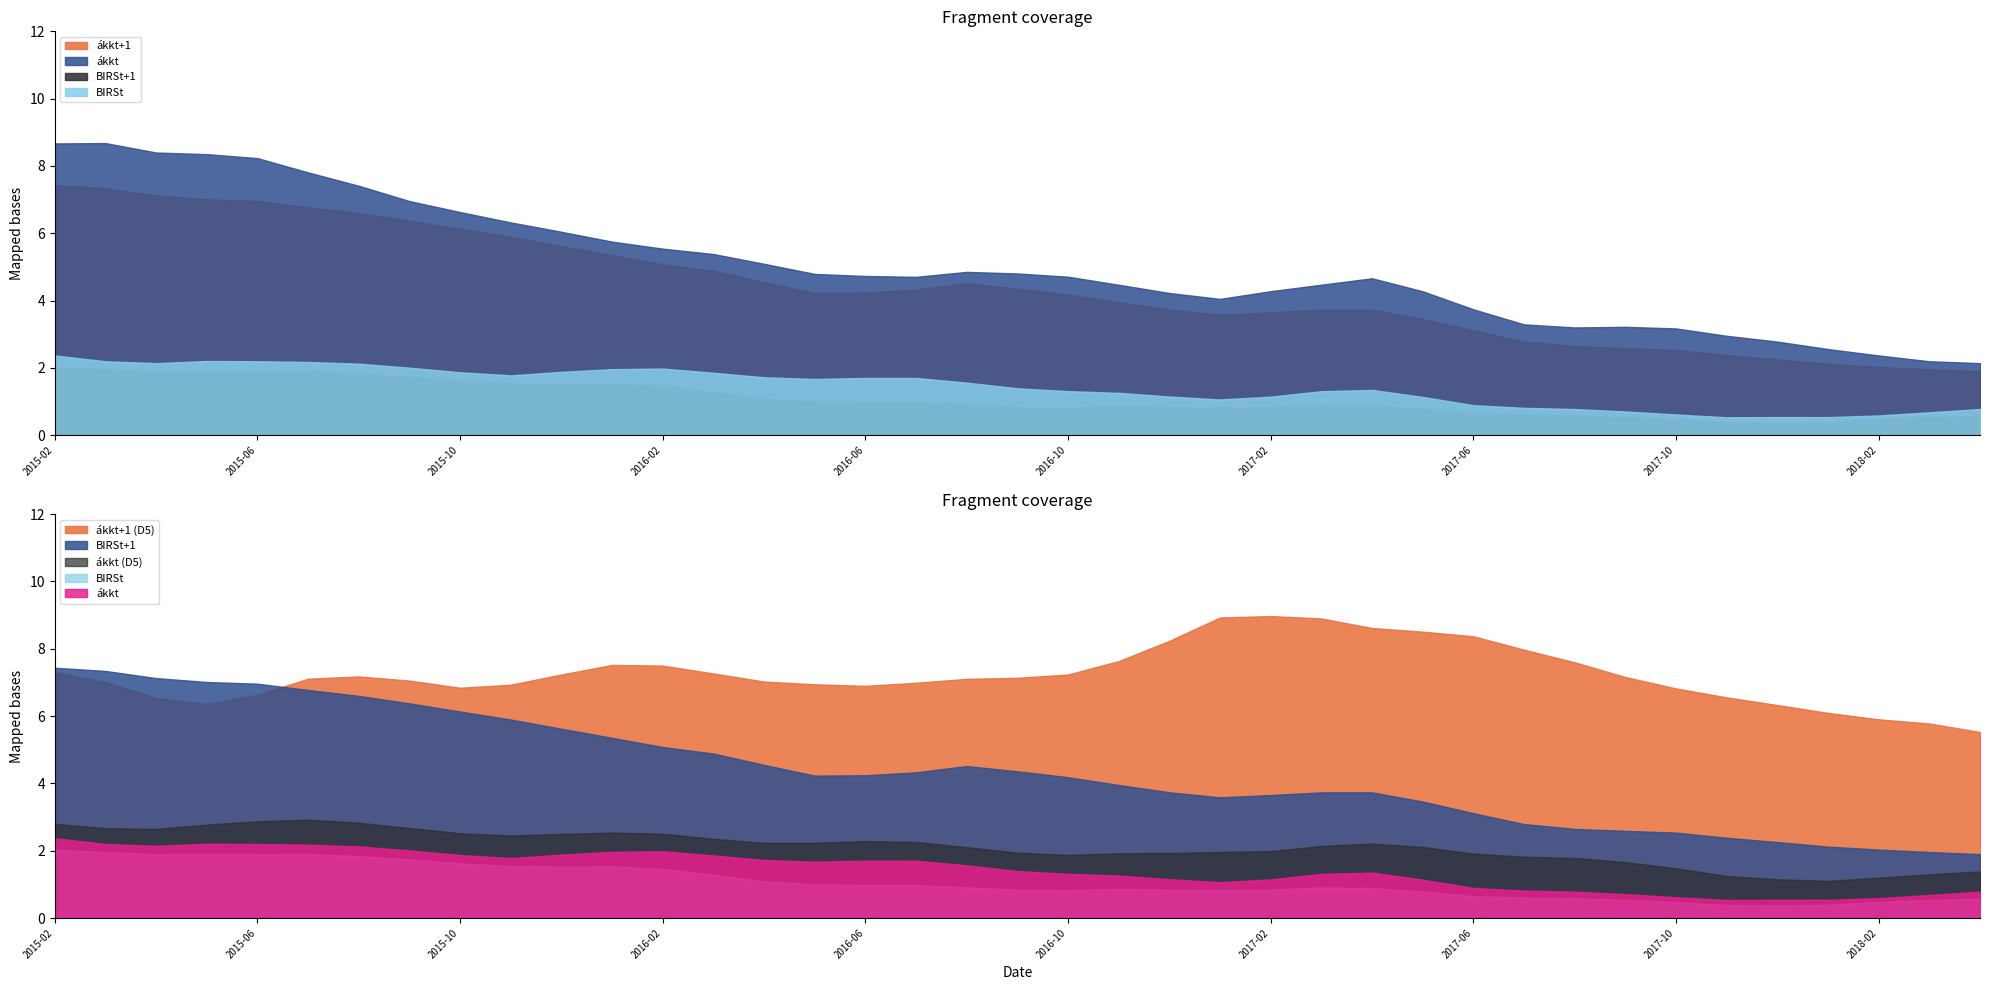

What is the difference between the highest and lowest values at 2016-12?

7.4